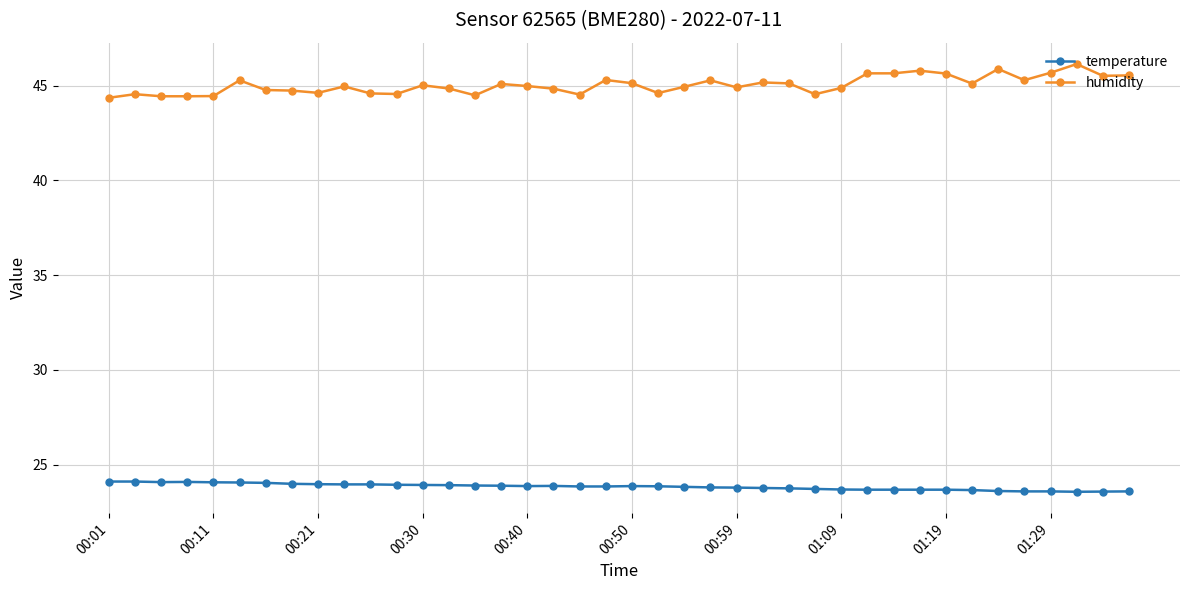

At how many categories does at least one series exceed 25?

40